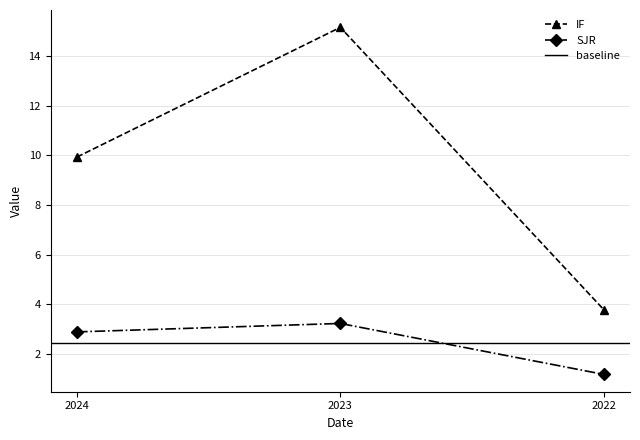

What is the value of the IF point at the 2nd from the left?

15.2